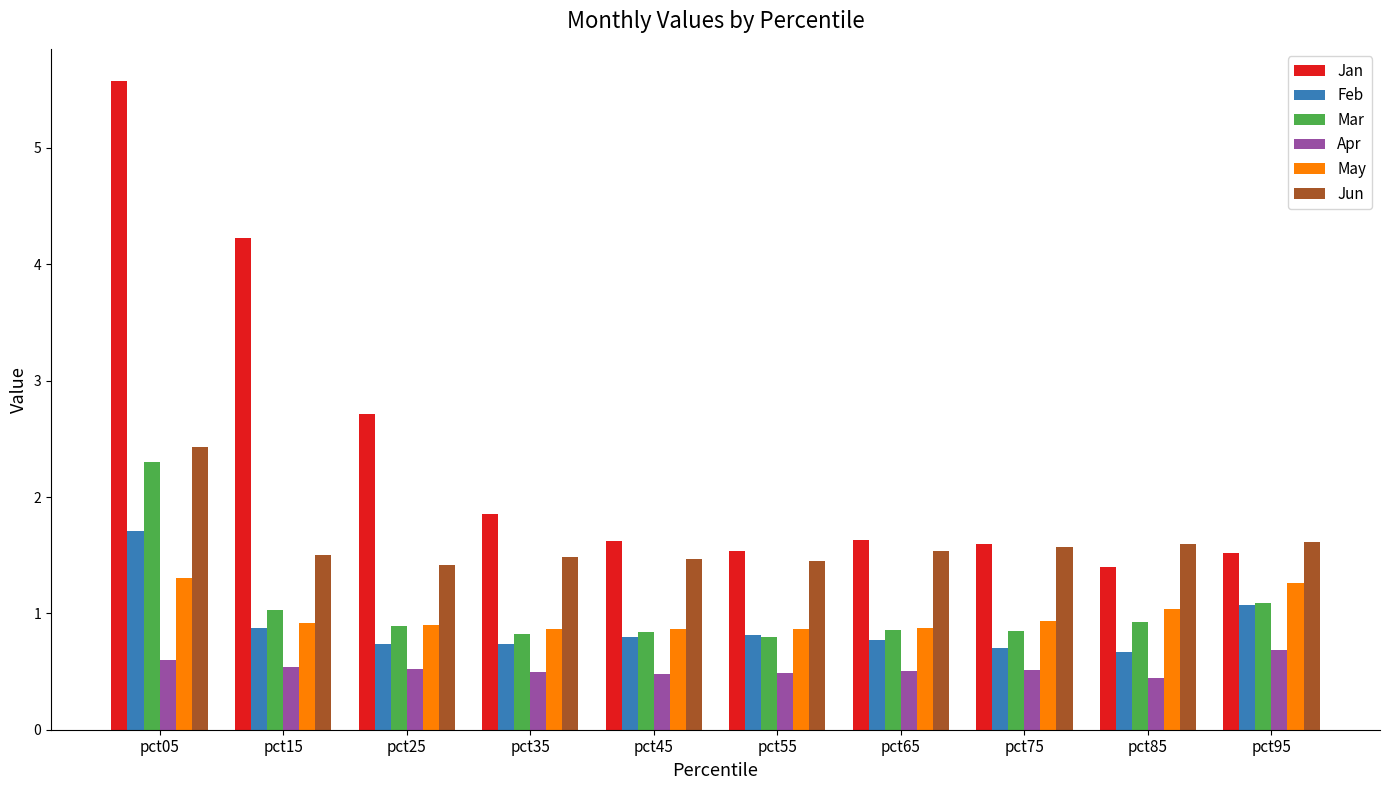

What is the average value of the Mar series?

1.0